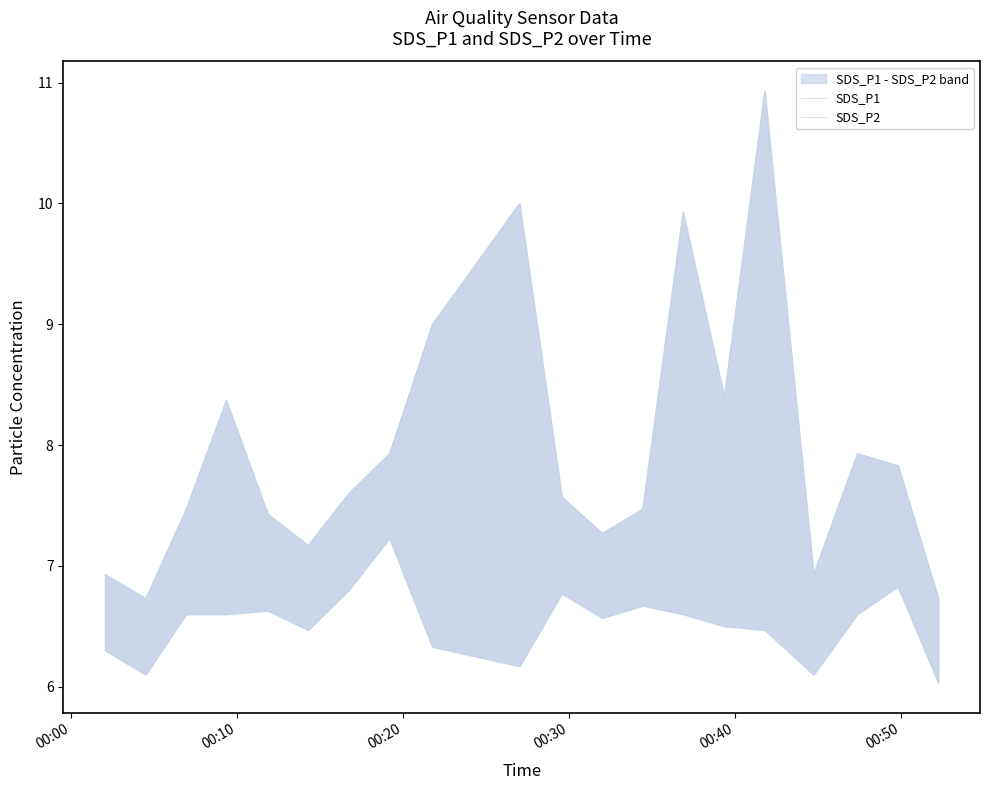

What are all the series names shown in the legend?

SDS_P1, SDS_P2